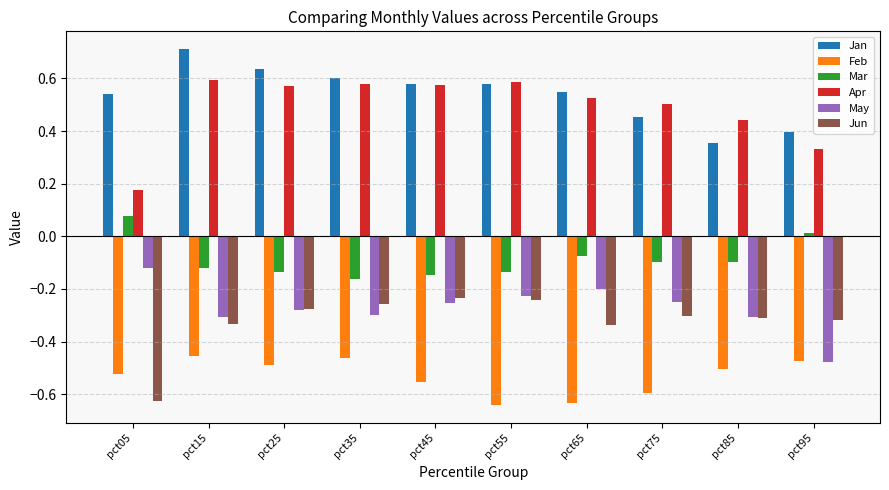

At how many categories does at least one series exceed 0?

10